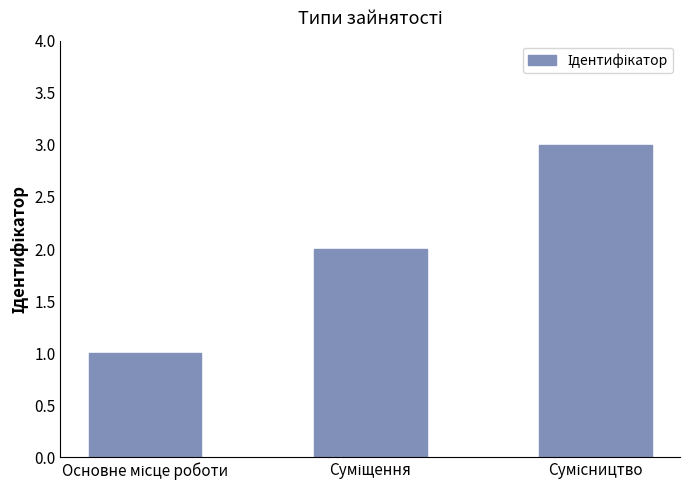

What is the sum of all values?

6